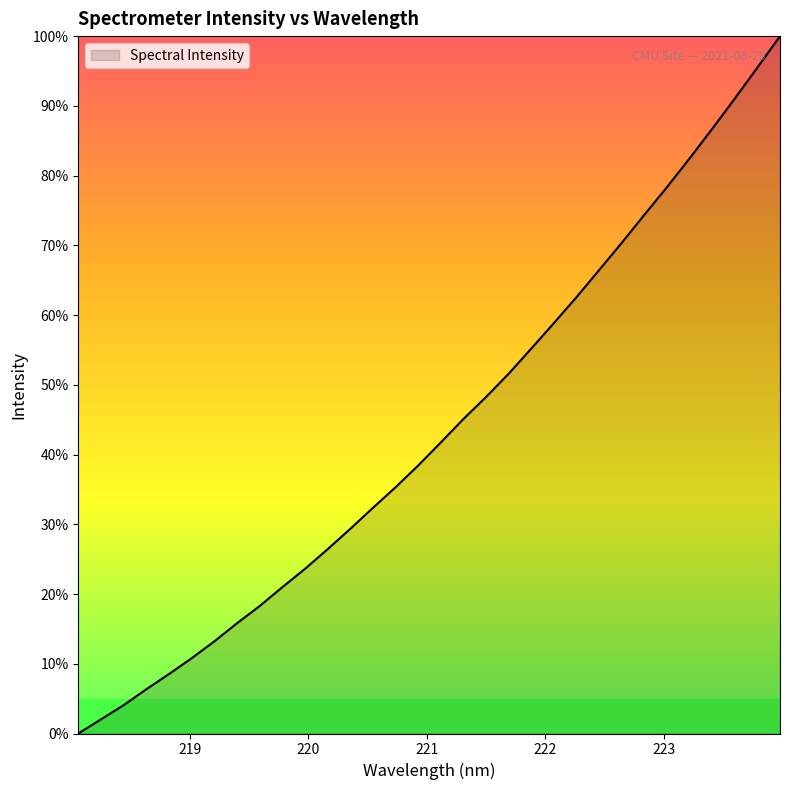

What is the difference between the maximum and minimum values?

100.0